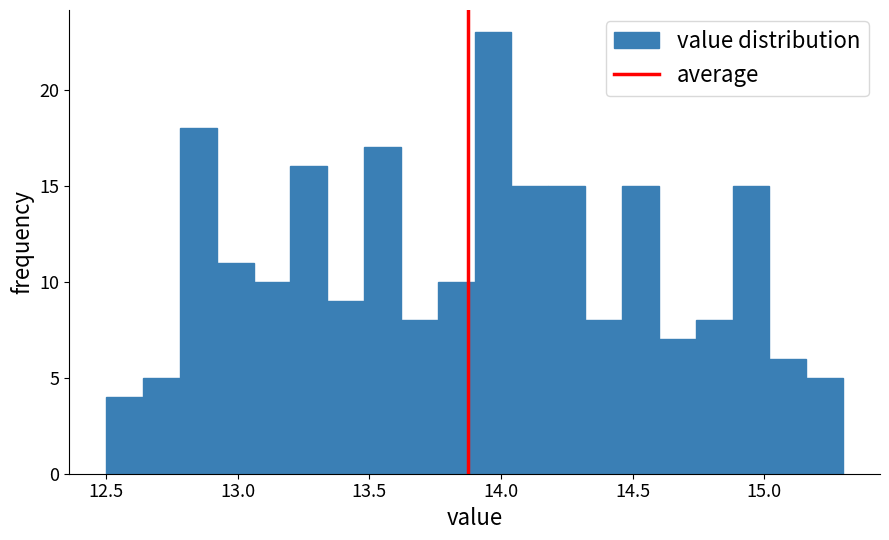

Around what value on the x-axis is the tallest bar? Give the approximate position of its centre, as read against the axis.

13.95